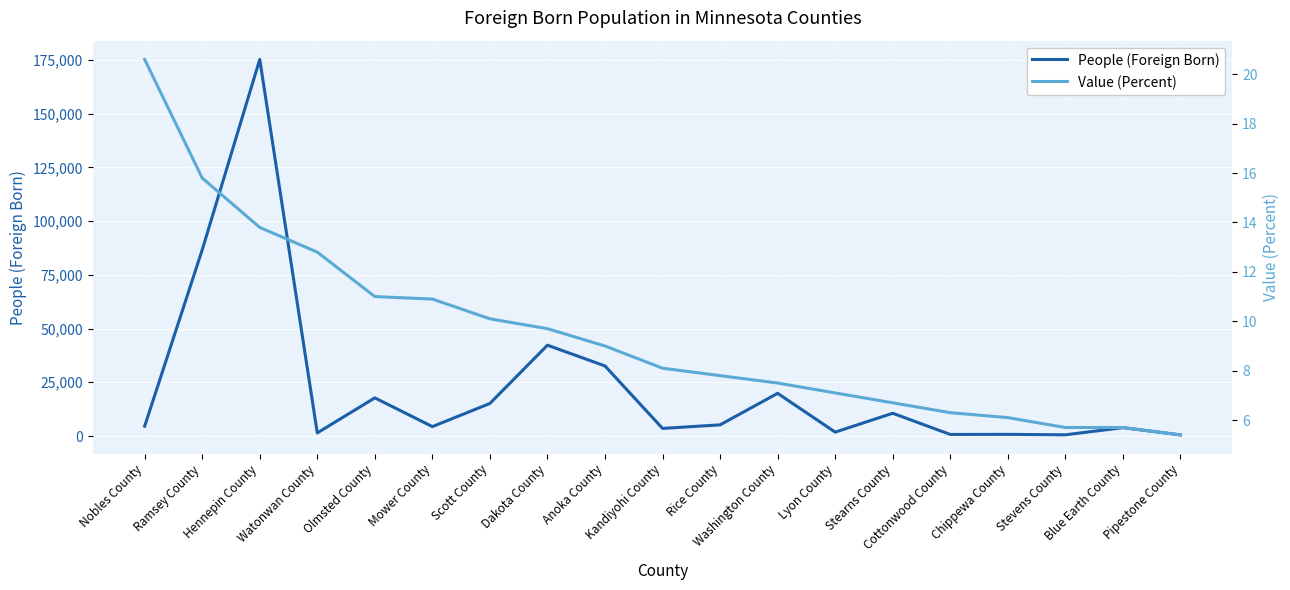

Reading left to right, what are all the values shown in this chart?

People (Foreign Born): Nobles County=4579.0	Ramsey County=86596.0	Hennepin County=175190.0	Watonwan County=1439.0	Olmsted County=17747.0	Mower County=4374.0	Scott County=15147.0	Dakota County=42249.0	Anoka County=32592.0	Kandiyohi County=3531.0	Rice County=5189.0	Washington County=19854.0	Lyon County=1807.0	Stearns County=10584.0	Cottonwood County=724.0	Chippewa County=767.0	Stevens County=551.0	Blue Earth County=3893.0	Pipestone County=509.0
Value (Percent): Nobles County=20.6	Ramsey County=15.8	Hennepin County=13.8	Watonwan County=12.8	Olmsted County=11.0	Mower County=10.9	Scott County=10.1	Dakota County=9.7	Anoka County=9.0	Kandiyohi County=8.1	Rice County=7.8	Washington County=7.5	Lyon County=7.1	Stearns County=6.7	Cottonwood County=6.3	Chippewa County=6.1	Stevens County=5.7	Blue Earth County=5.7	Pipestone County=5.4